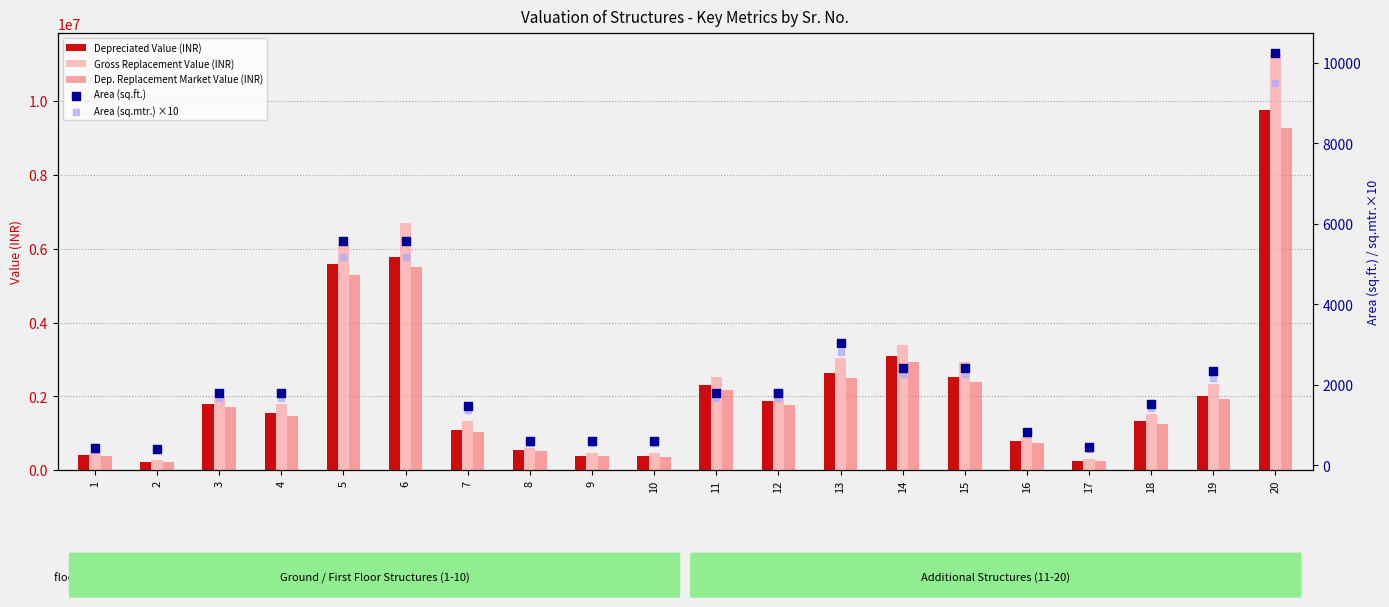

What are all the series names shown in the legend?

Depreciated Value (INR), Gross Replacement Value (INR), Dep. Replacement Market Value (INR), Area (sq.ft.), Area (sq.mtr.) ×10